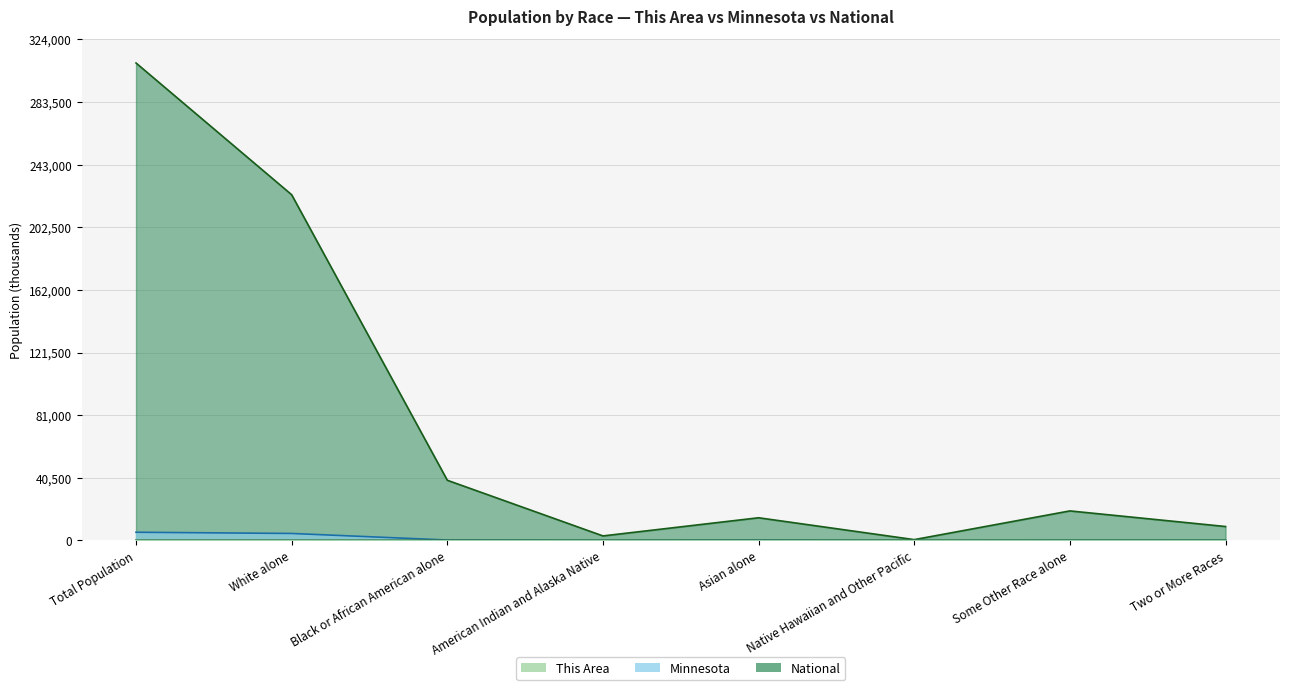

Where is the first local maximum for National?

Asian alone